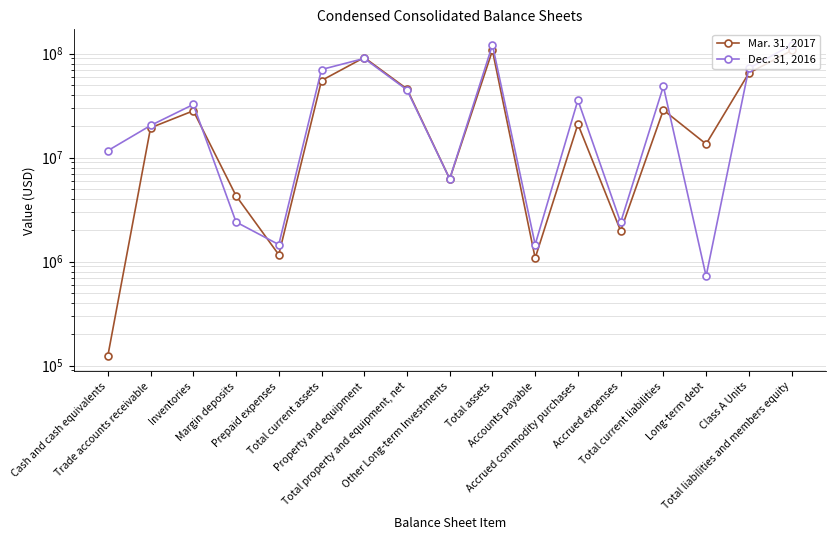

How many values in the Dec. 31, 2016 series exceed 32393421?

8